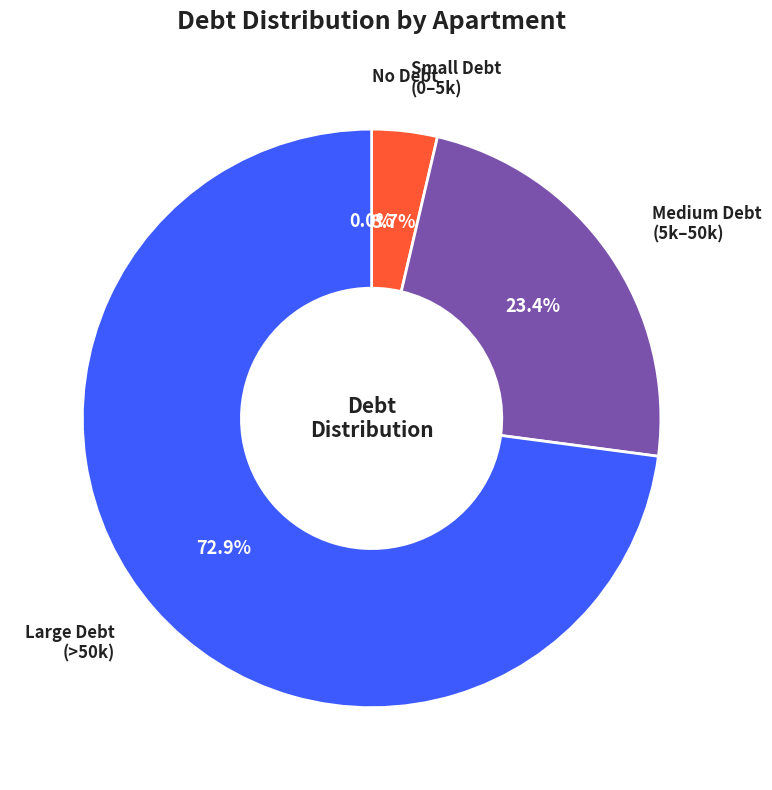

Does any single category account for the majority?

Yes